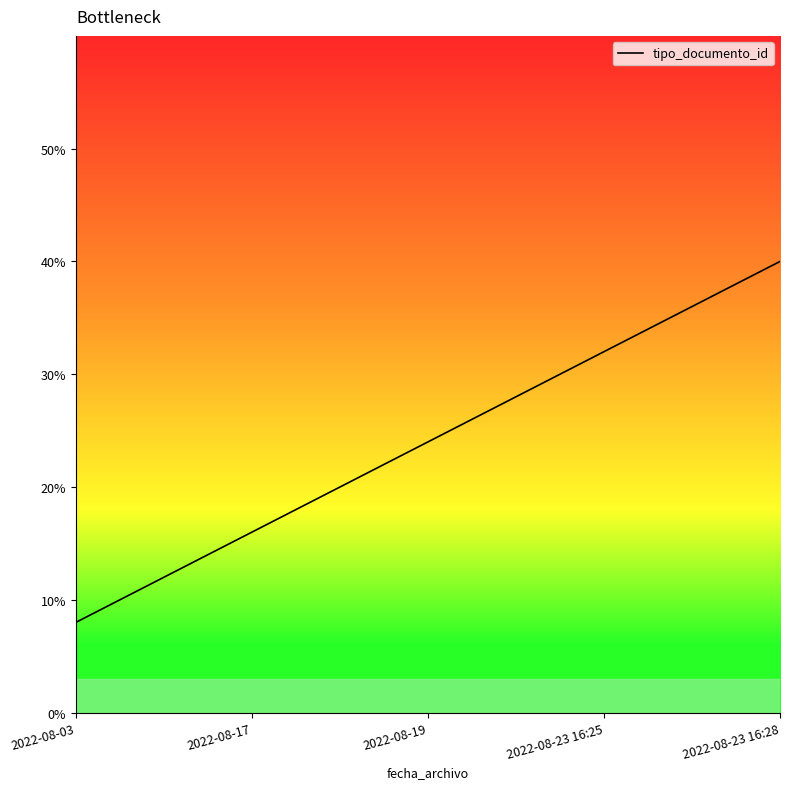

What is the label of the 2nd point from the left?

2022-08-17